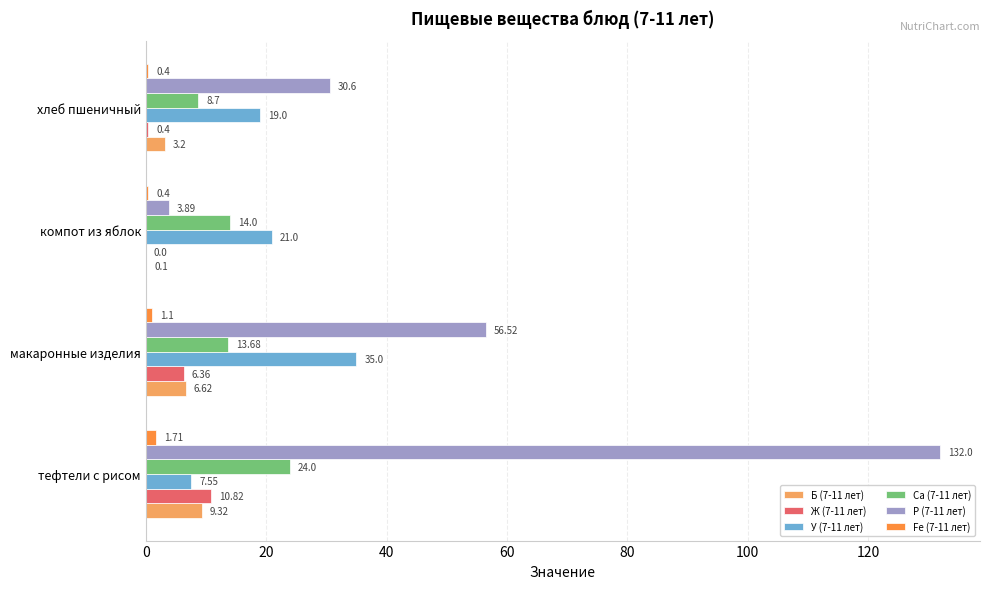

Which series changed the most between тефтели с рисом and хлеб пшеничный?

P (7-11 лет)